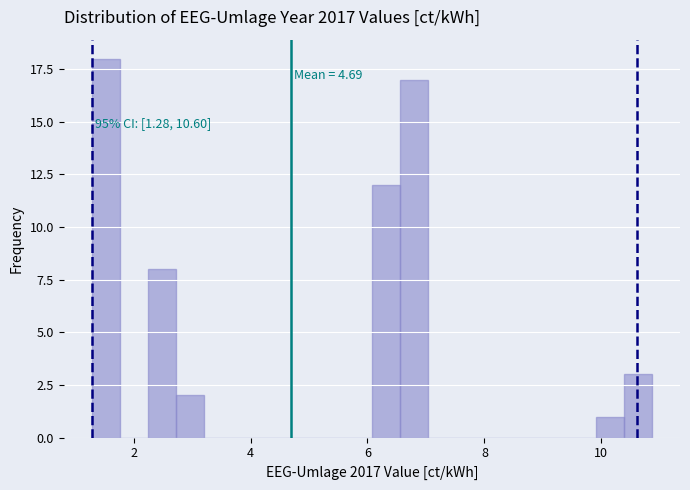

Read against the x-axis, roughly where is the centre of the tallest bar?

1.6